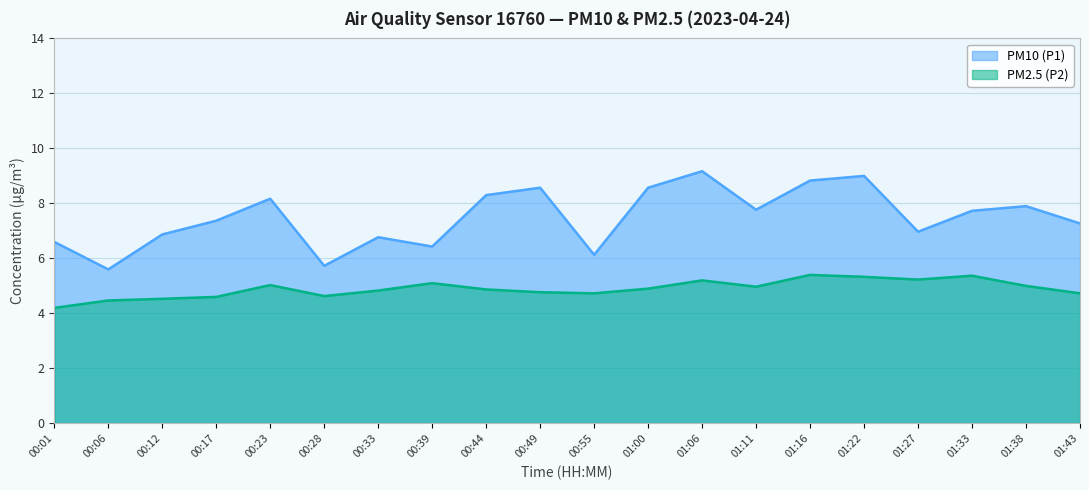

Rank the series at 00:49 from lowest to highest value.

PM2.5 (P2), PM10 (P1)